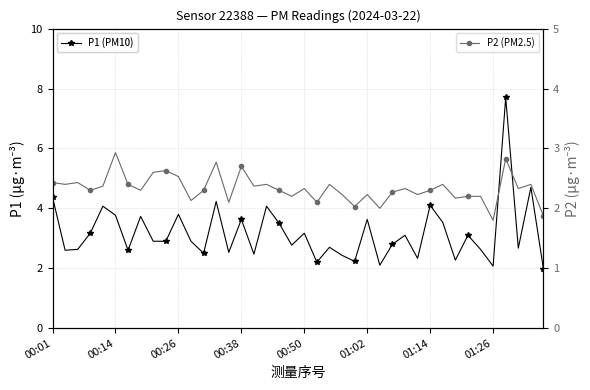

Reading right to left, extract all data points from this chart.

P1 (PM10): 2.0	4.7	2.7	7.7	2.1	2.6	3.1	2.3	3.5	4.1	2.3	3.1	2.8	2.1	3.6	2.2	2.4	2.7	2.2	3.2	2.8	3.5	4.1	2.5	3.6	2.5	4.2	2.5	2.9	3.8	2.9	2.9	3.7	2.6	3.8	4.1	3.2	2.6	2.6	4.4
P2 (PM2.5): 1.9	2.4	2.3	2.8	1.8	2.2	2.2	2.2	2.4	2.3	2.2	2.3	2.3	2.0	2.2	2.0	2.2	2.4	2.1	2.3	2.2	2.3	2.4	2.4	2.7	2.1	2.8	2.3	2.1	2.5	2.6	2.6	2.3	2.4	2.9	2.4	2.3	2.4	2.4	2.4